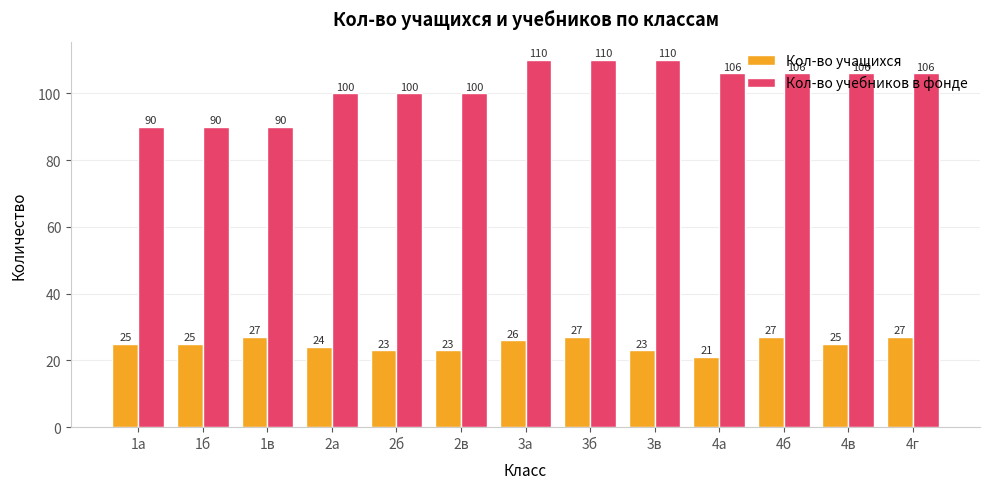

What is the label of the 13th bar from the right?

1а